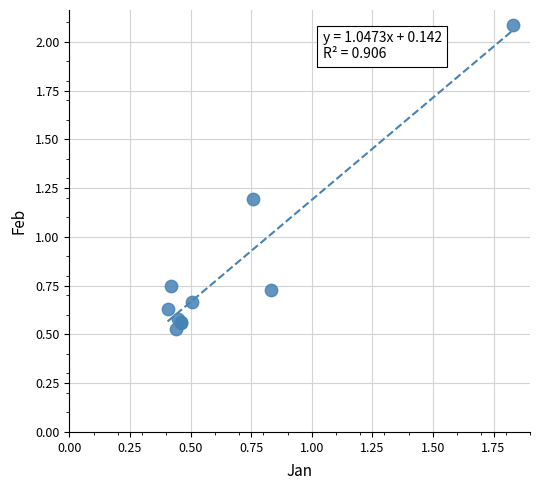

What Y value in the scatter plot is closest to 1?

1.2